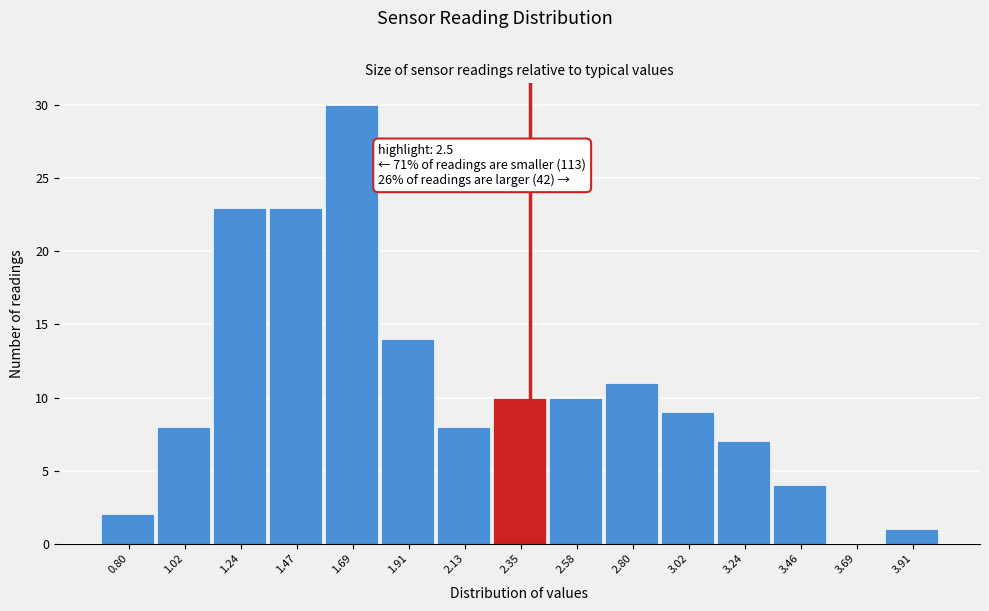

Reading left to right, extract all data points from this chart.

0.80=2	1.02=8	1.24=23	1.47=23	1.69=30	1.91=14	2.13=8	2.35=10	2.58=10	2.80=11	3.02=9	3.24=7	3.46=4	3.69=0	3.91=1